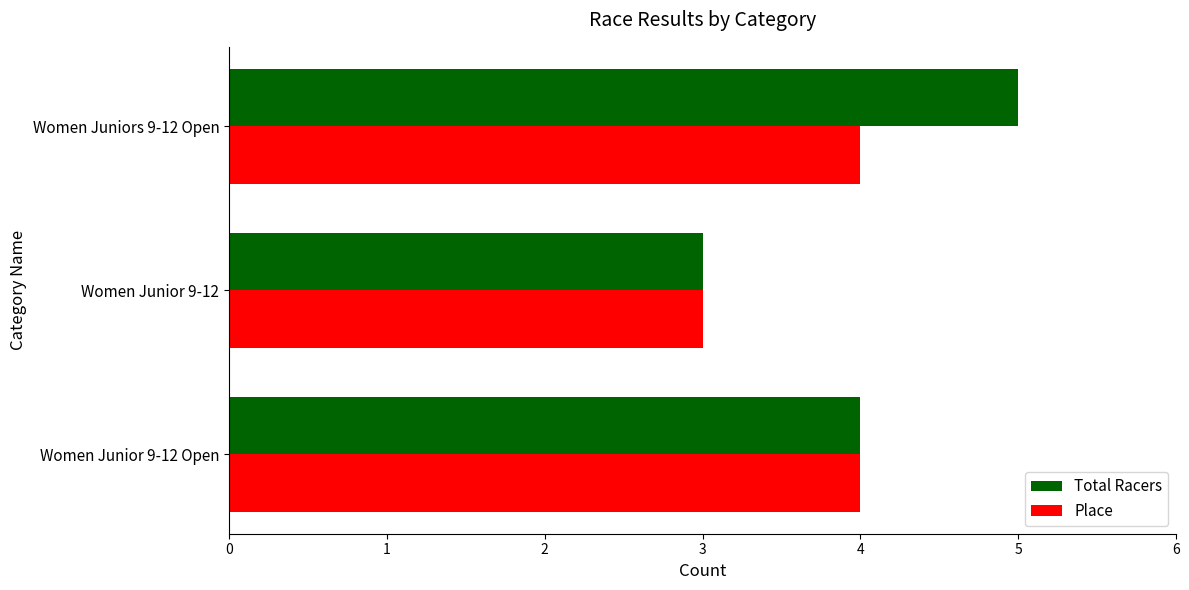

At which category is the sum across all series the highest?

Women Juniors 9-12 Open